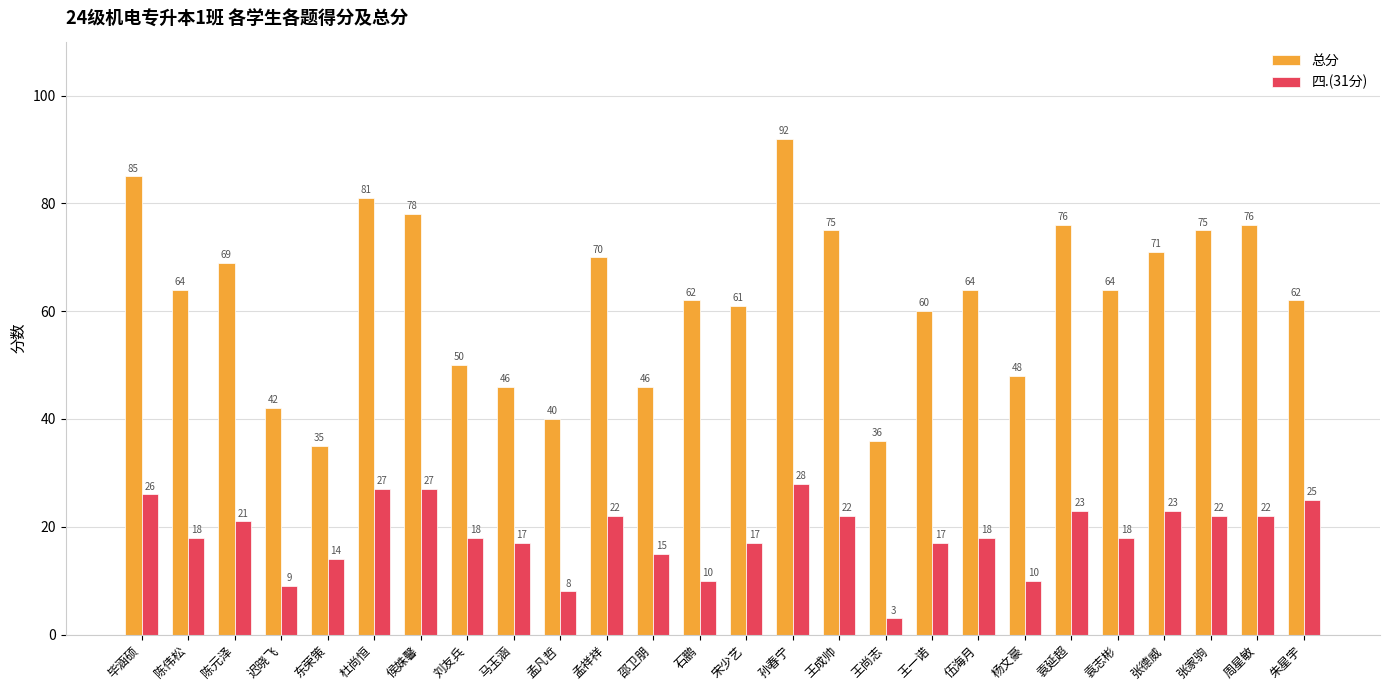

What is the difference between the maximum and second lowest values in the 四.(31分) series?

20